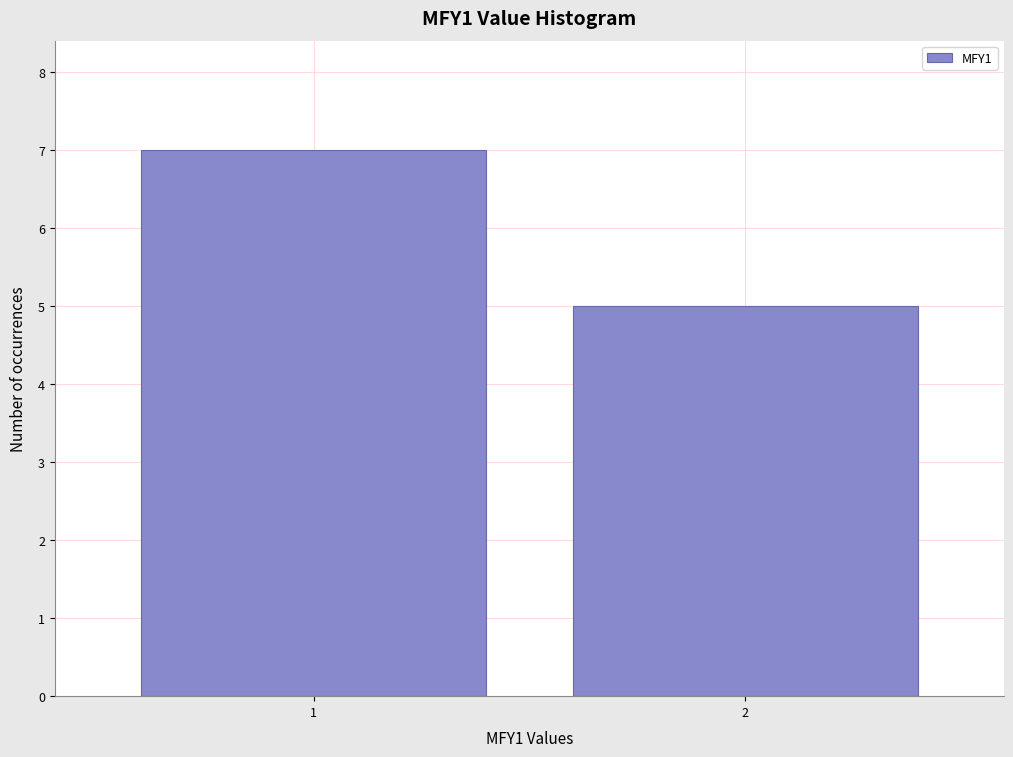

Reading right to left, extract all data points from this chart.

2=5	1=7